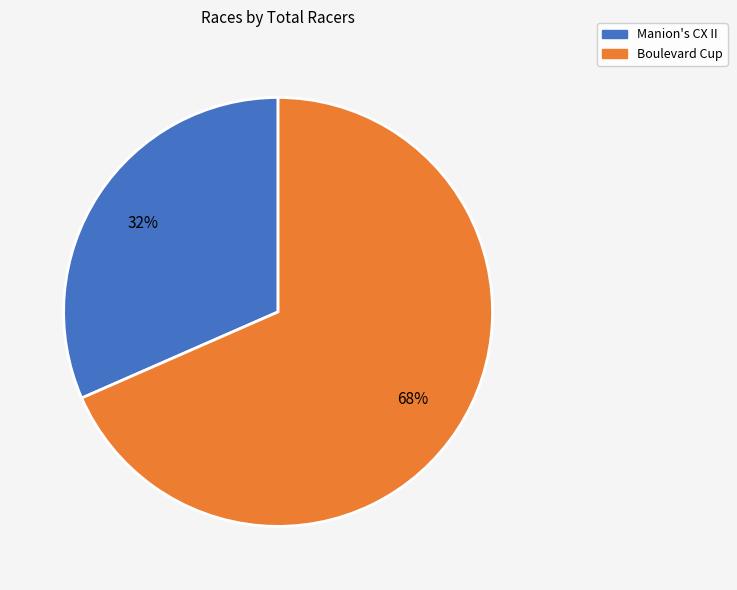

Combined, do Manion's CX II and Boulevard Cup account for over 50%?

Yes